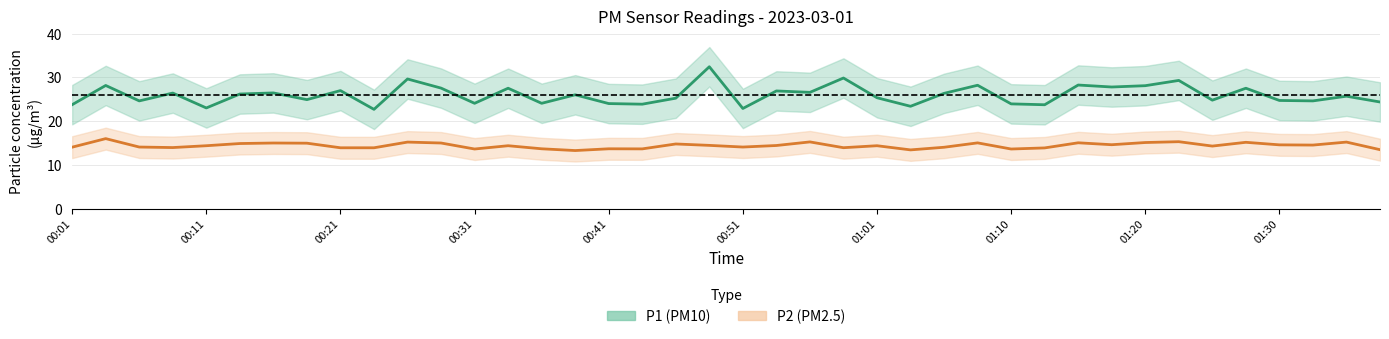

What is the minimum value for P1 (PM10) mean?

22.7